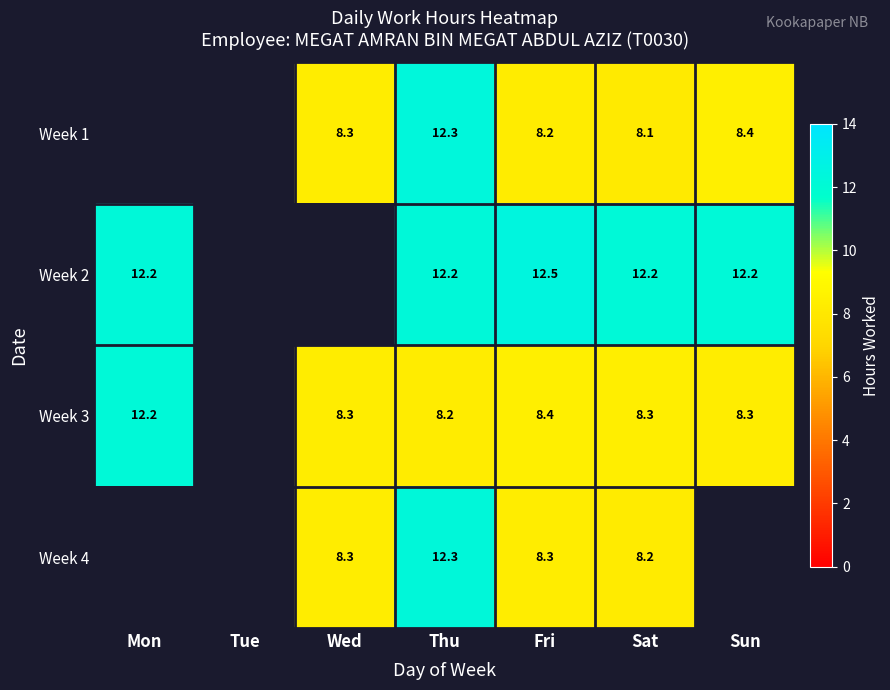

The Week 3 series shows 11.9 at Fri. True or false?

False